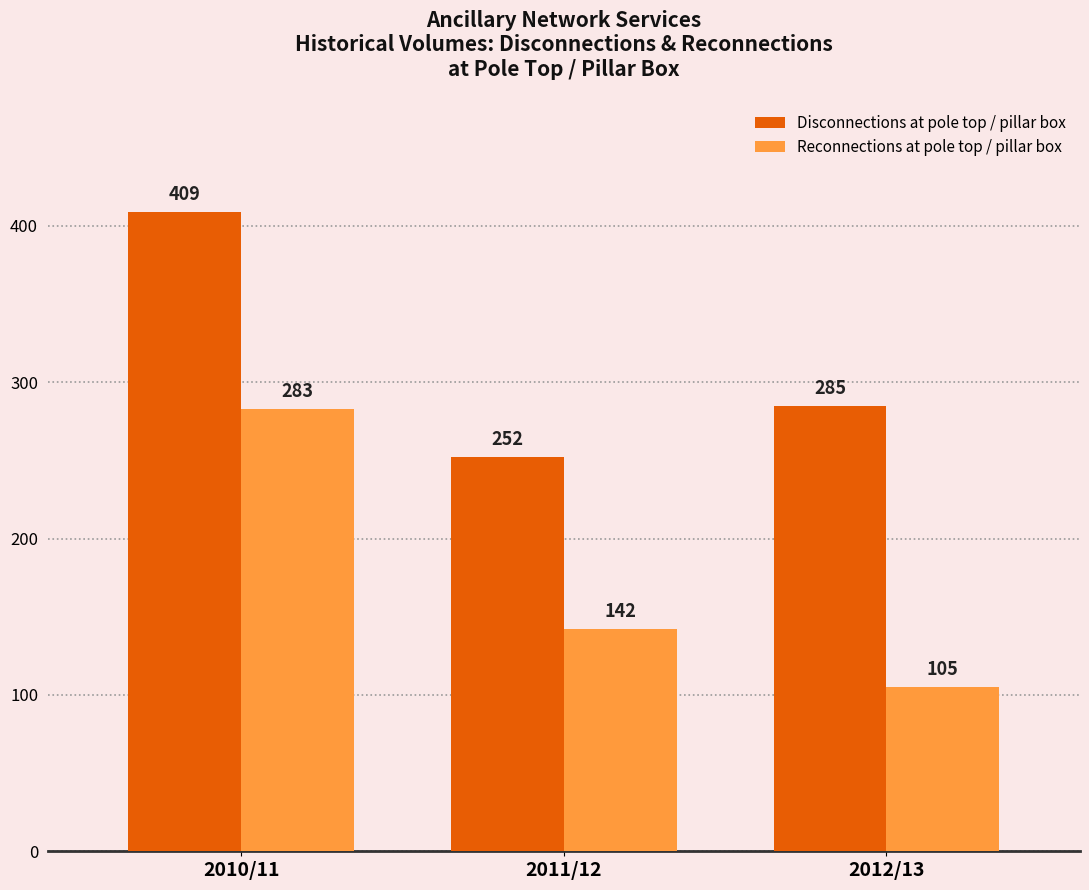

Which category has the highest value in the Reconnections at pole top / pillar box series?

2010/11